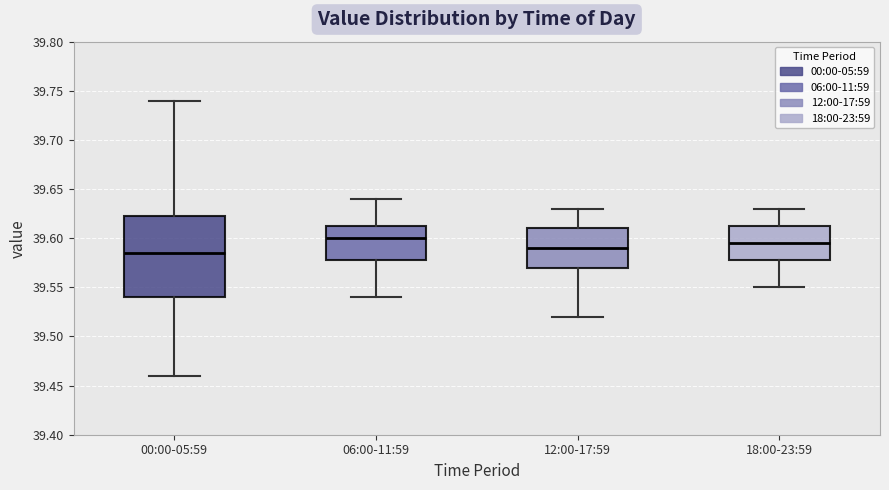

Which box's median line is the highest?

06:00-11:59